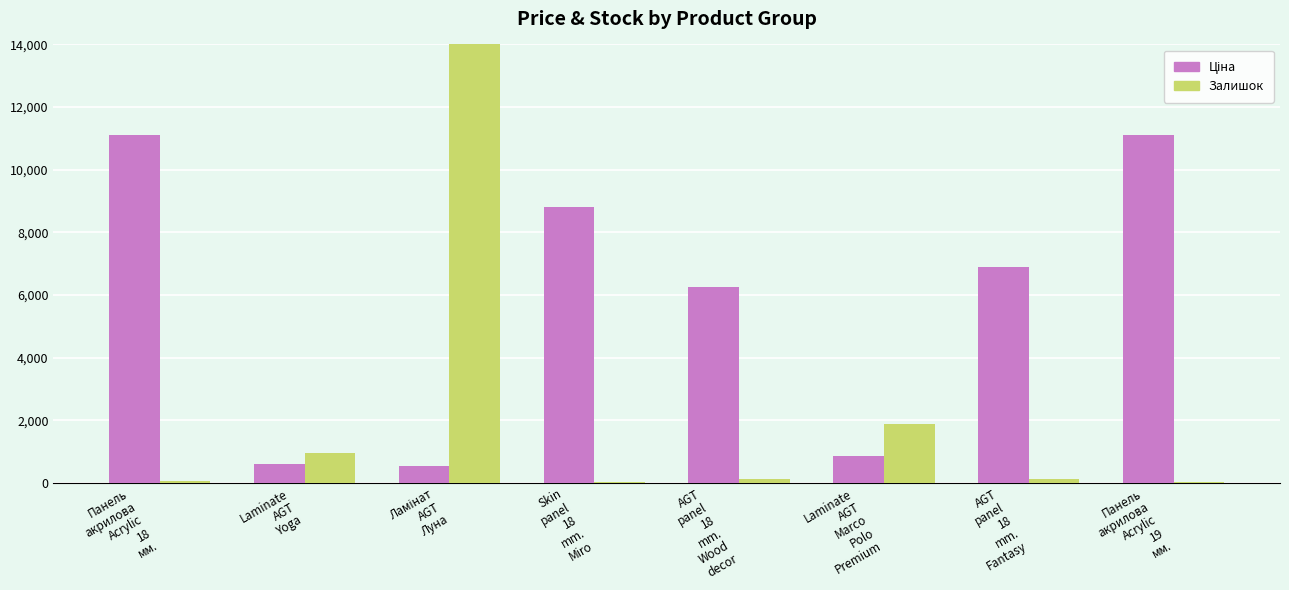

Reading left to right, extract all data points from this chart.

Ціна: 11113.6	586.0	535.4	8797.6	6266.7	842.8	6879.5	11113.6
Залишок: 65.0	962.0	14263.0	11.0	120.0	1874.0	130.0	33.0